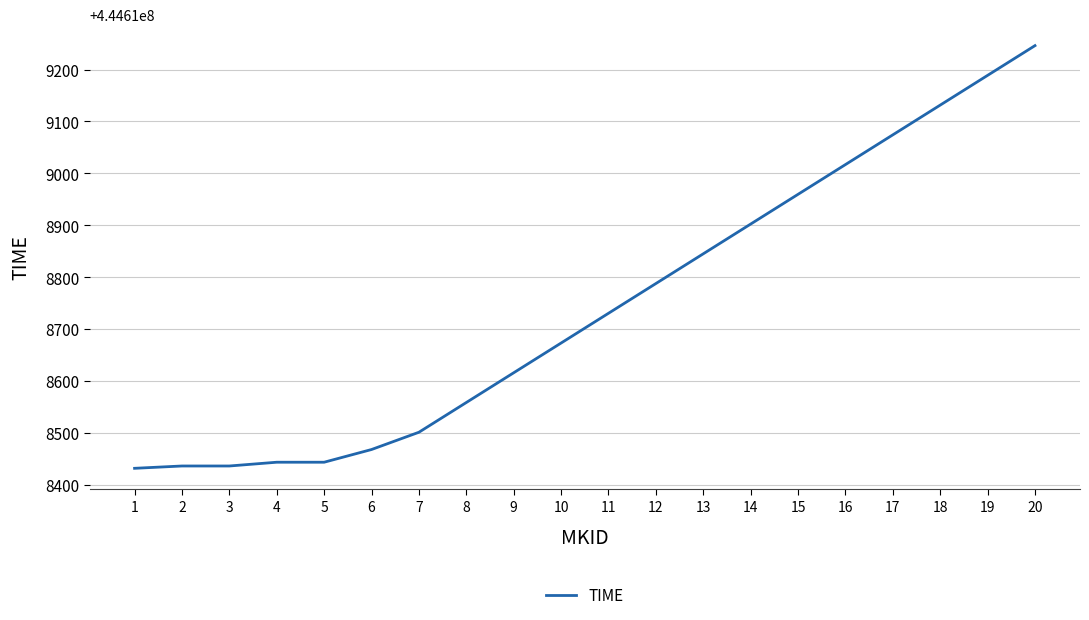

Where does the data first go above 444618730?

11